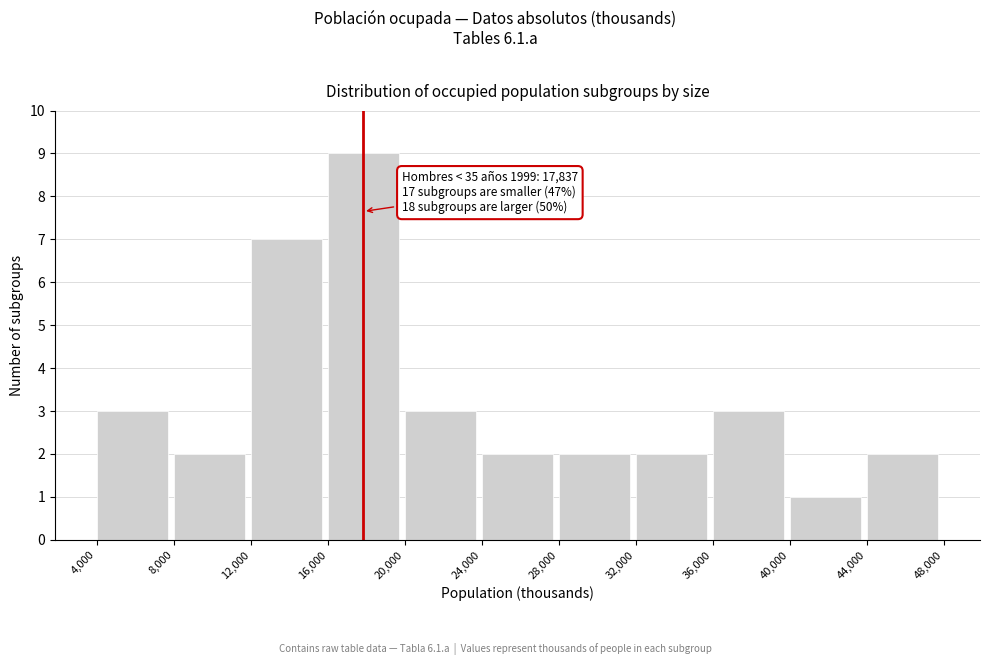

Which range on the x-axis has the tallest bar?

16,000 to 20,000